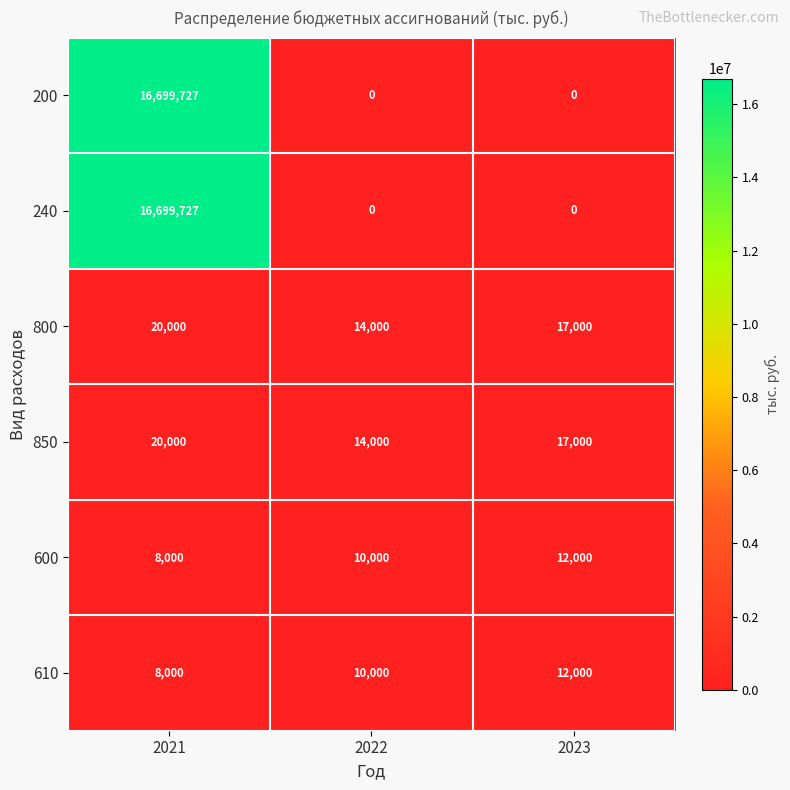

Which category has the highest value across all series?

2021